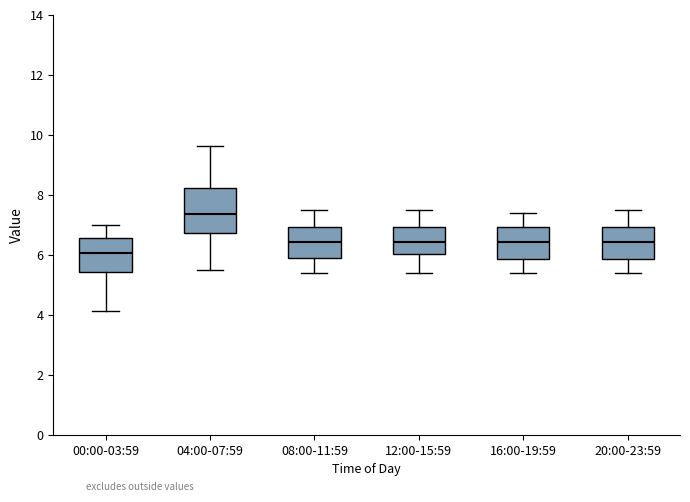

Where is the lower edge of the box for 00:00-03:59 on the y-axis? The values are not printed on the chart, so give them approximately, as read against the axis.

5.4